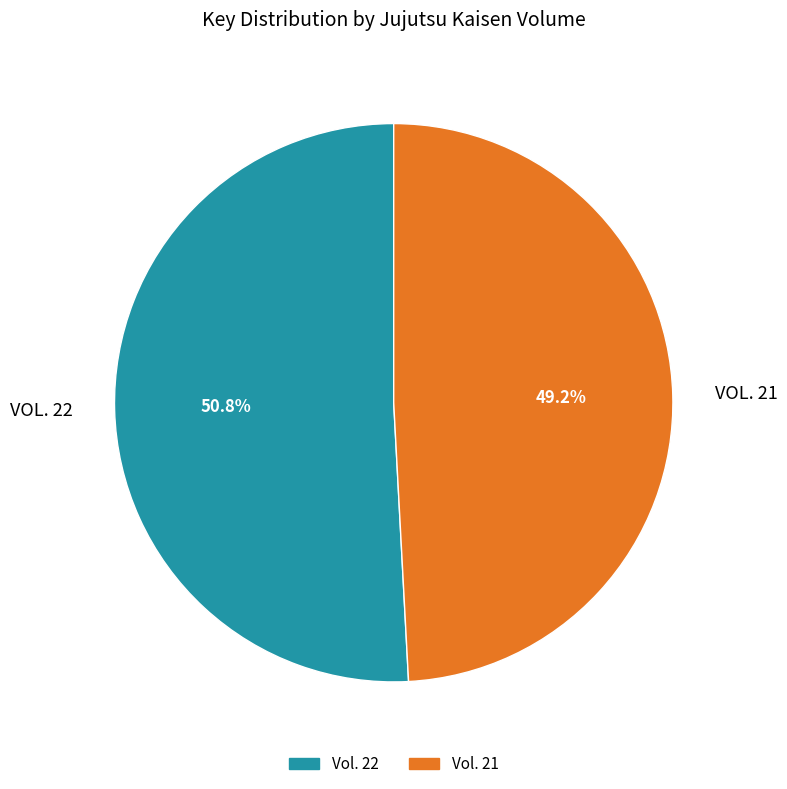

To the nearest percent, what percentage of the pie is Vol. 21?

49%